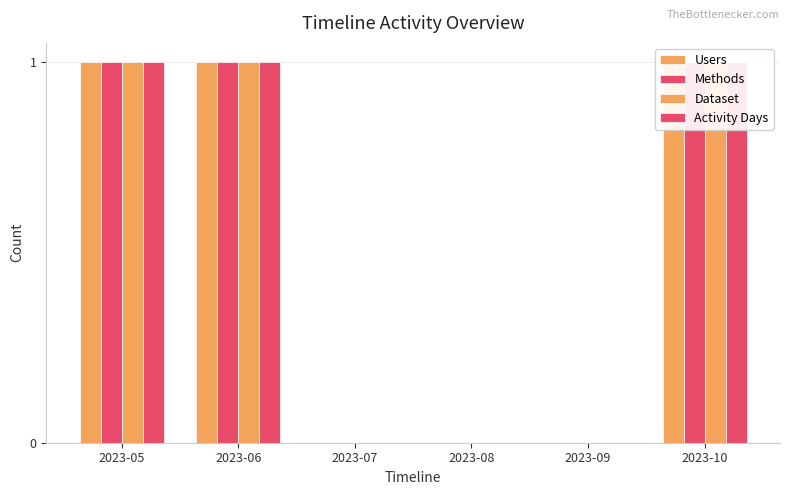

What is the maximum value shown in the chart?

1